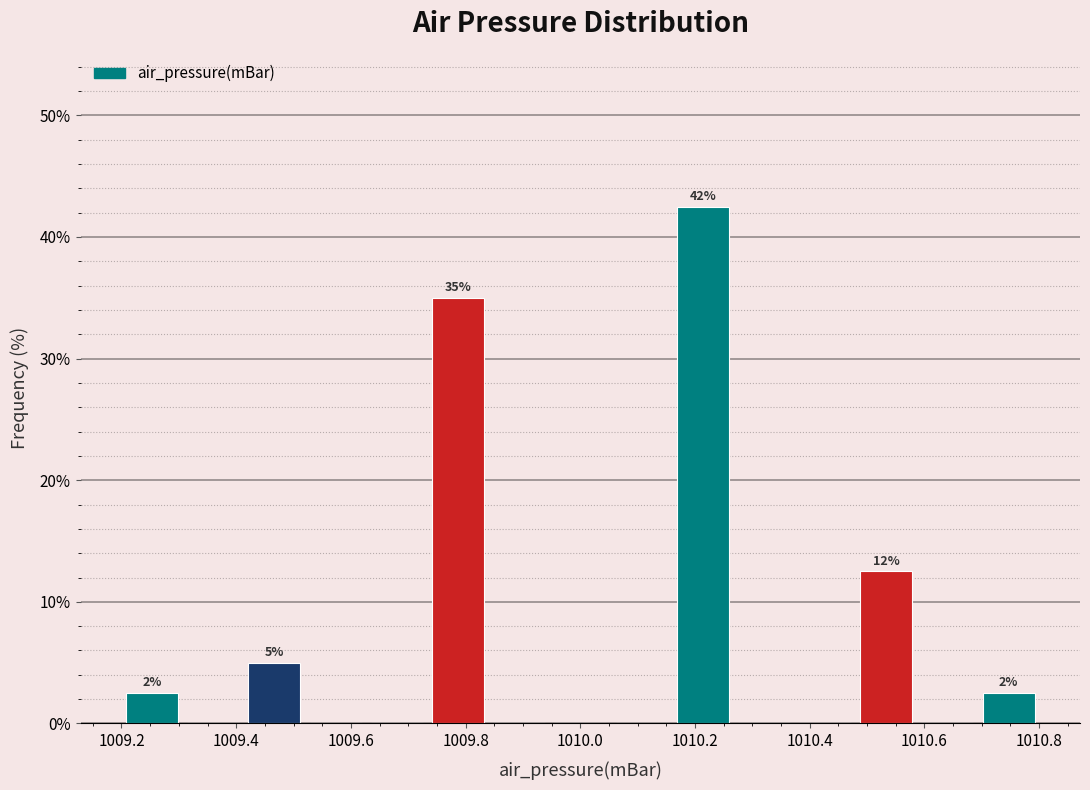

Which range on the x-axis has the tallest bar?

1010.16 to 1010.26